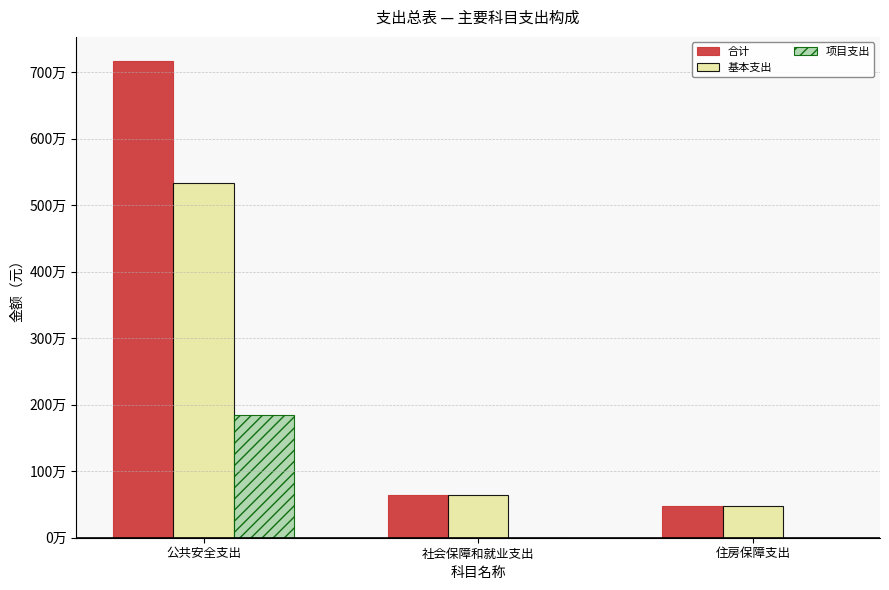

What are all the series names shown in the legend?

合计, 基本支出, 项目支出